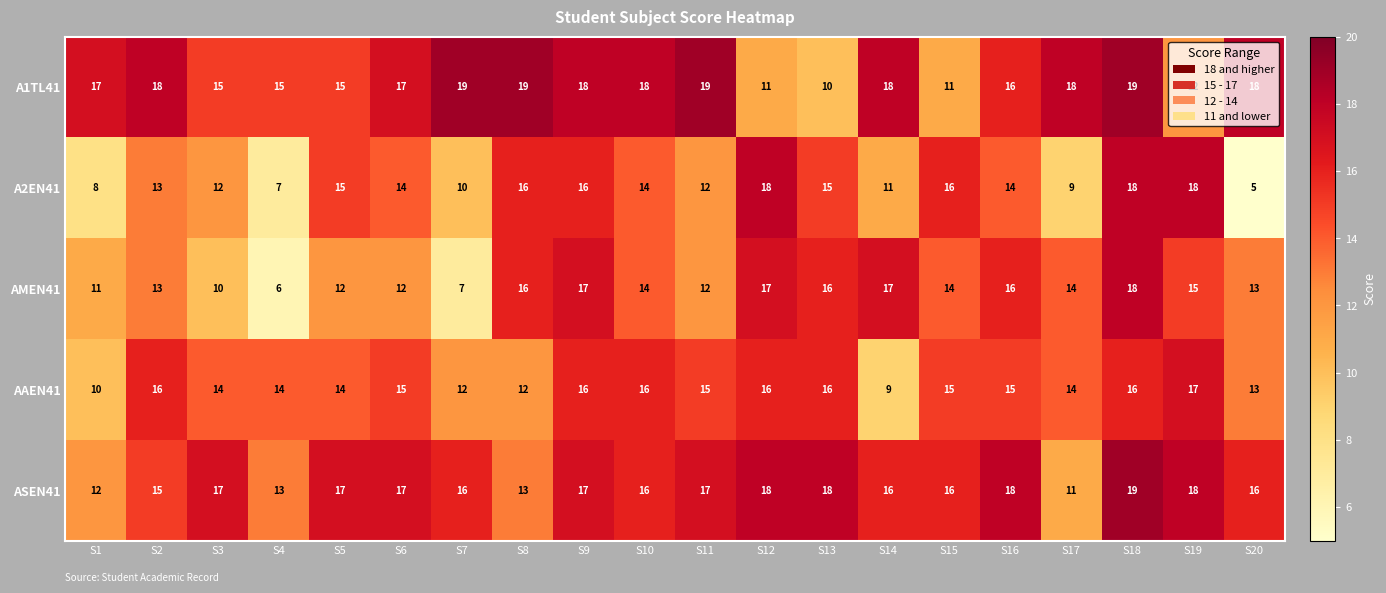

Between S6 and S10, which series saw the biggest shift?

AMEN41